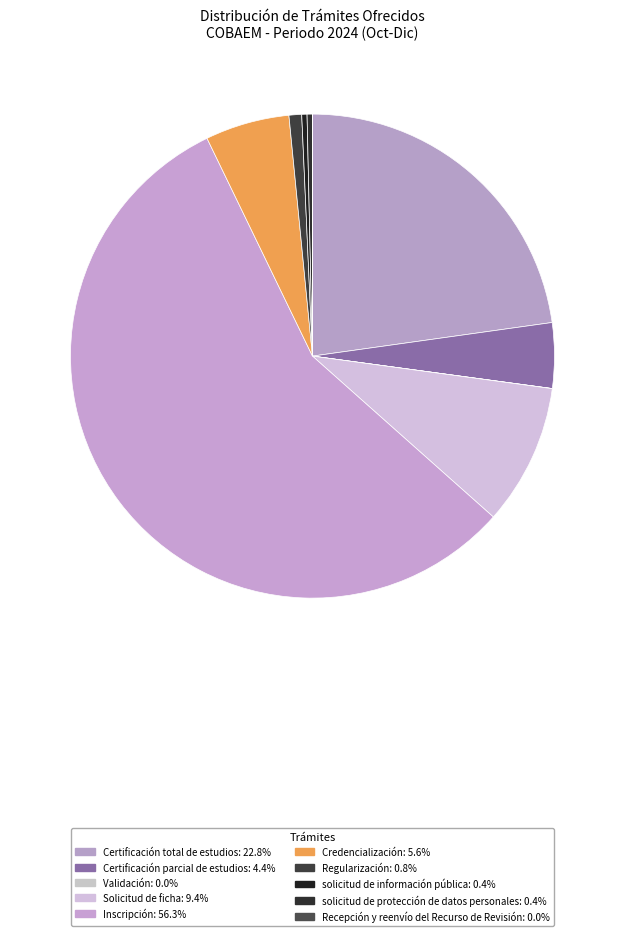

Does any single category account for the majority?

Yes